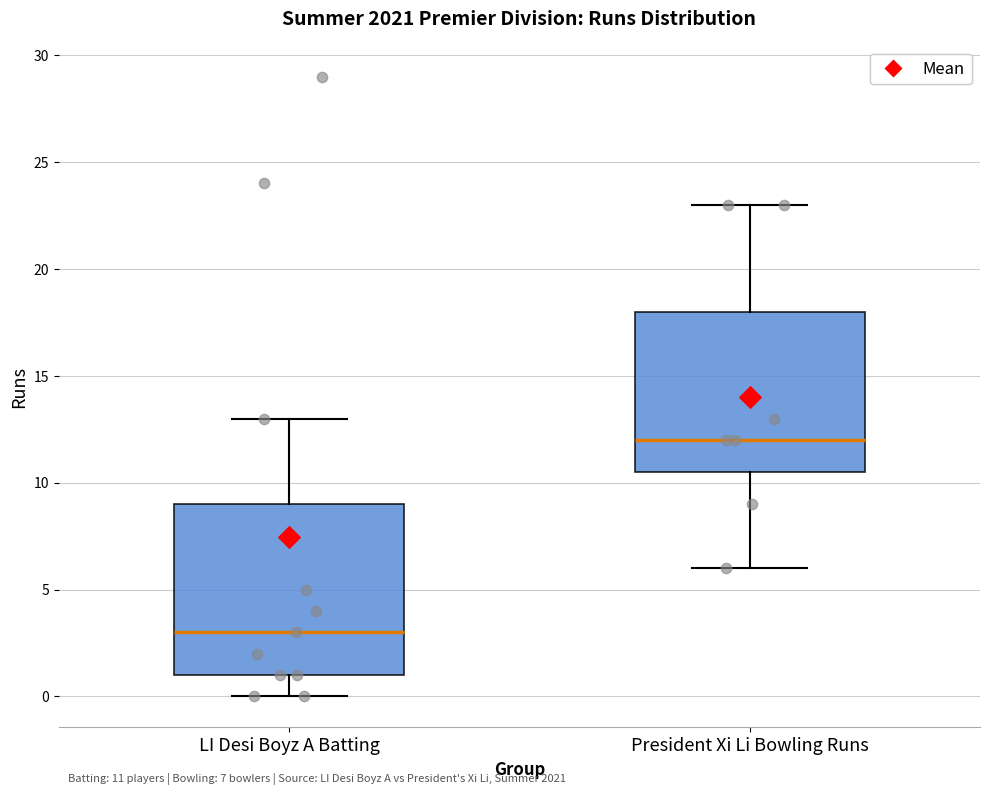

Which box's median line is the lowest?

LI Desi Boyz A Batting